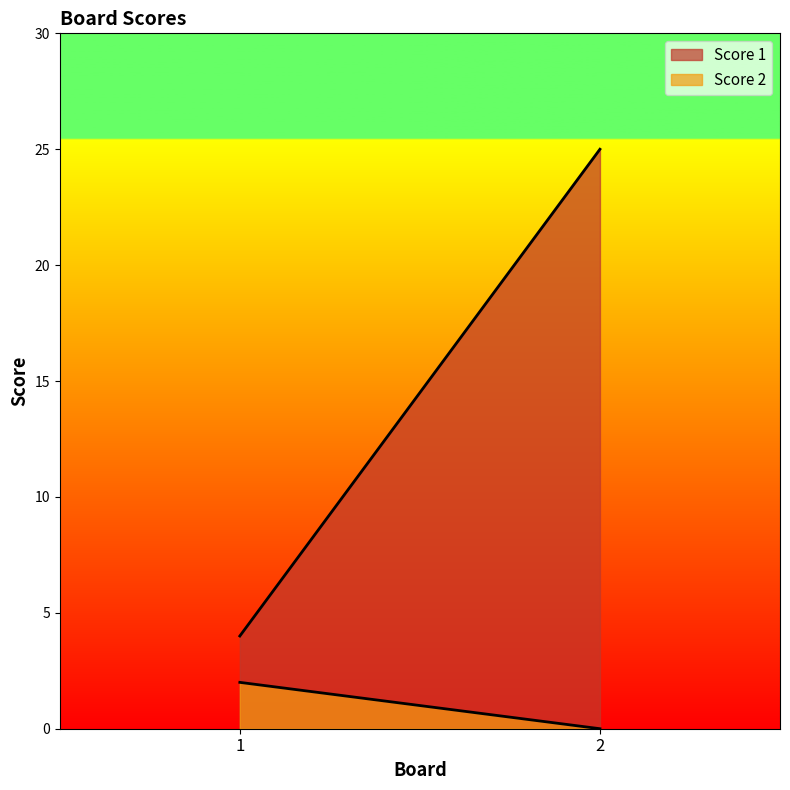

Count the Score 1 values in the range 4 to 25.

2